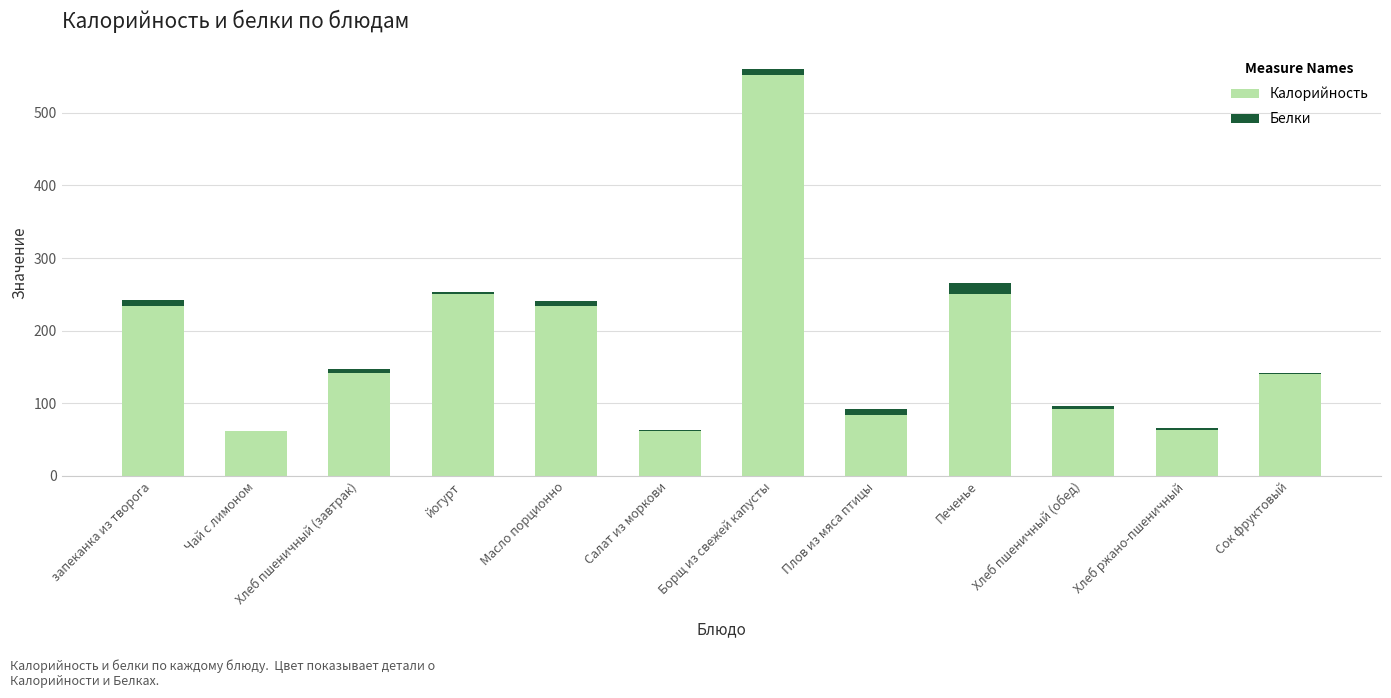

Is it true that Калорийность equals 552.0 at Борщ из свежей капусты?

True